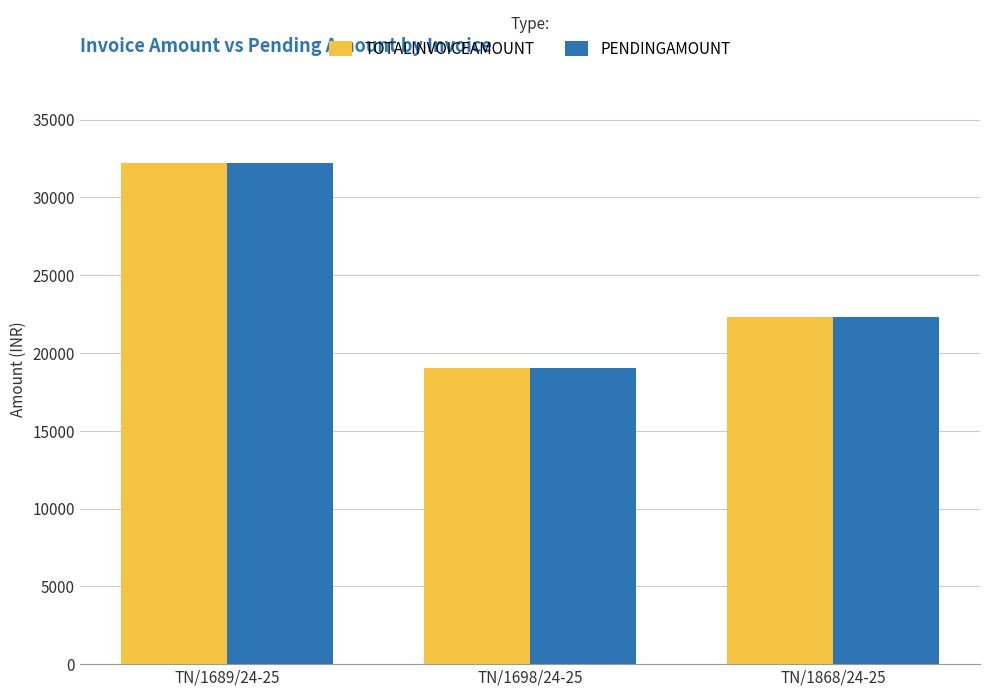

The PENDINGAMOUNT series shows 51178 at TN/1689/24-25. True or false?

False